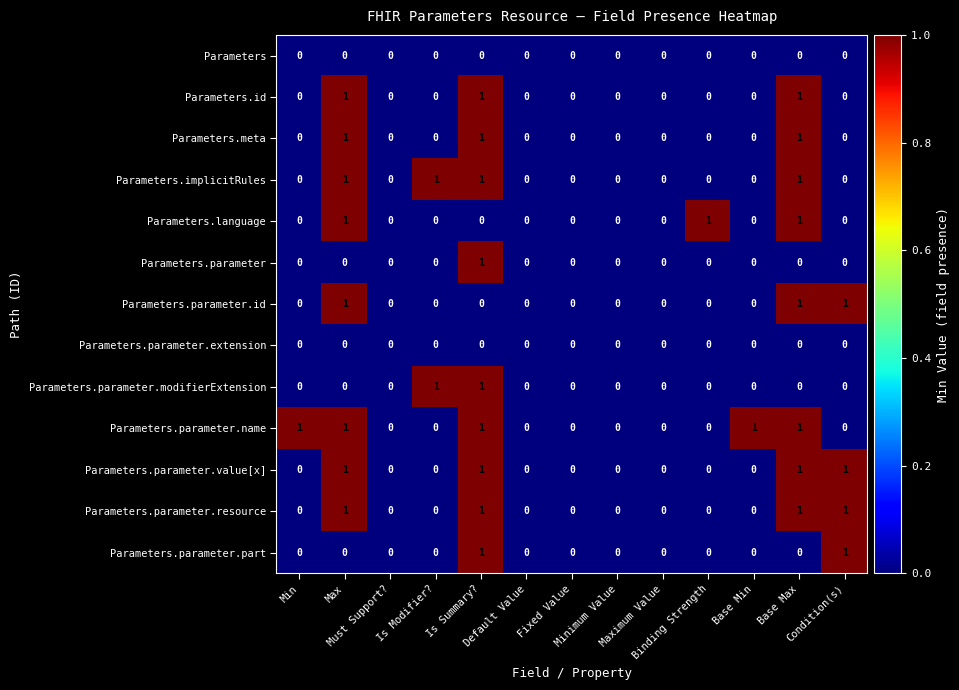

How many Parameters.parameter.part values are between 0 and 1?

13